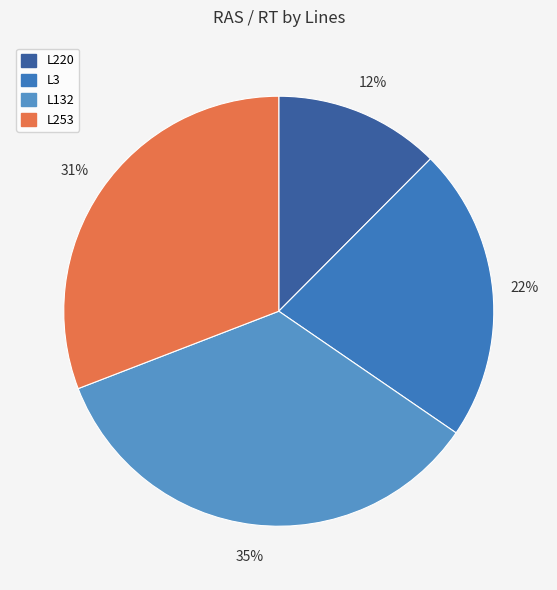

Between L220 and L253, which is larger?

L253